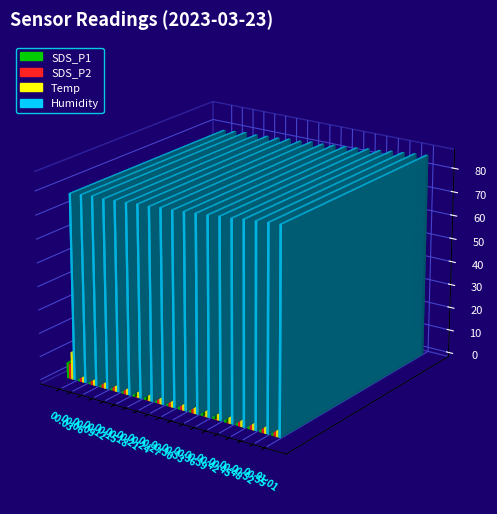

Which series has the widest spread of values?

Humidity